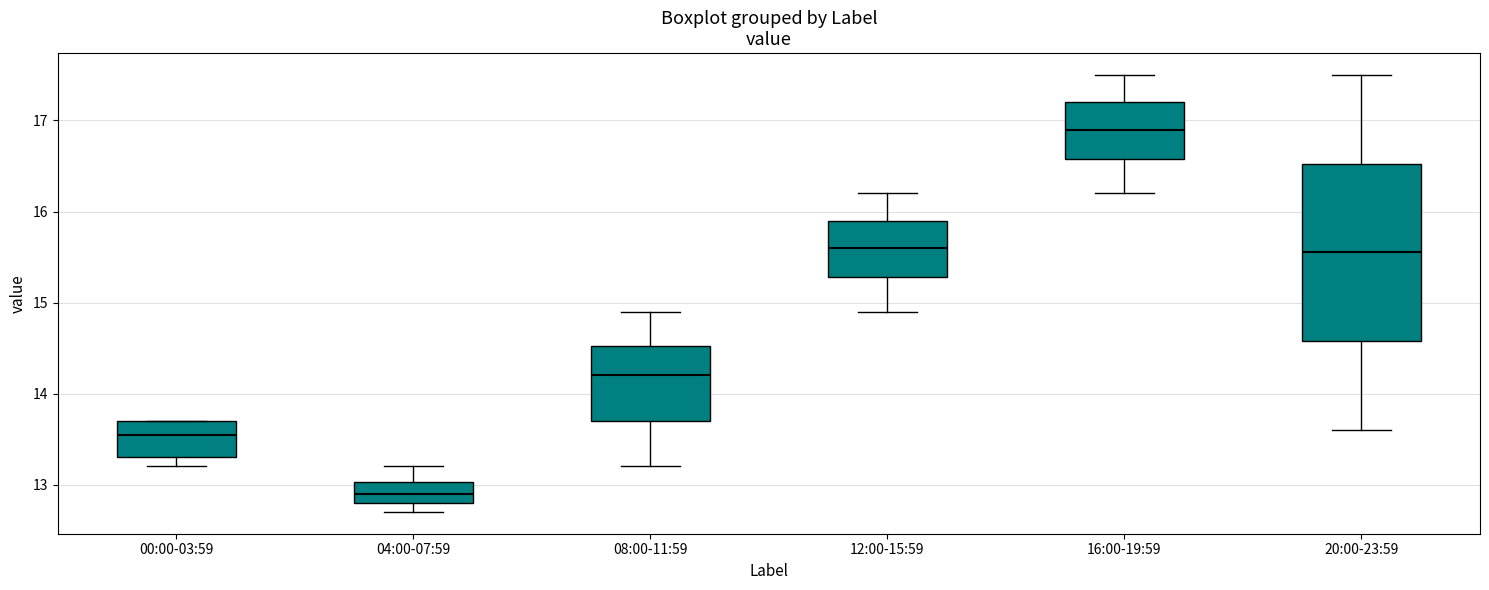

Reading left to right, read every box against the y-axis: the position of its median line, the range the box covers, and the ends of its whiskers. The values are not printed on the chart, so give them approximately, as read against the axis.

00:00-03:59: median 13.6, box 13.3 to 13.7, whiskers 13.2 to 13.7
04:00-07:59: median 12.9, box 12.8 to 13.0, whiskers 12.7 to 13.2
08:00-11:59: median 14.2, box 13.7 to 14.5, whiskers 13.2 to 14.9
12:00-15:59: median 15.6, box 15.3 to 15.9, whiskers 14.9 to 16.2
16:00-19:59: median 16.9, box 16.6 to 17.2, whiskers 16.2 to 17.5
20:00-23:59: median 15.6, box 14.6 to 16.5, whiskers 13.6 to 17.5